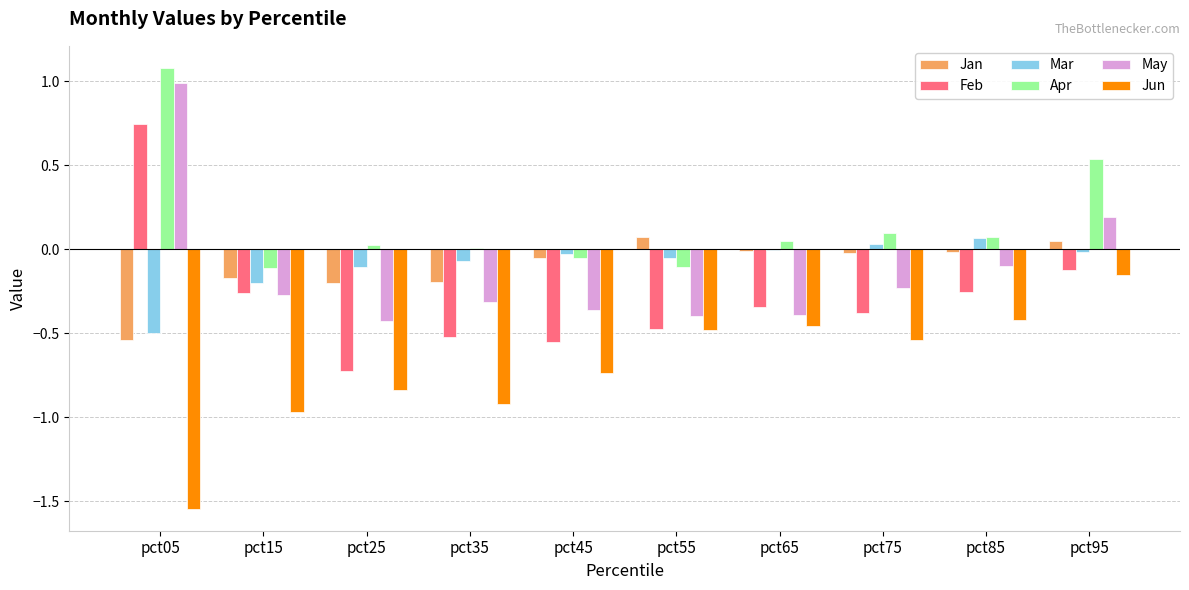

Which category has the highest value across all series?

pct05